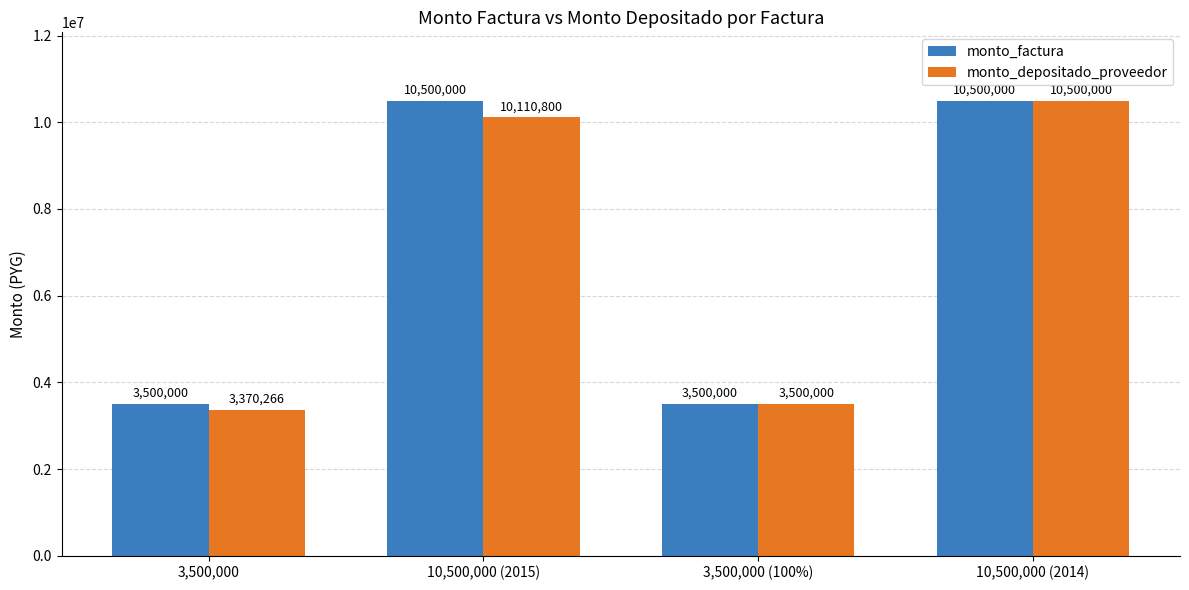

Reading right to left, extract all data points from this chart.

monto_factura: 10,500,000 (2014)=10500000	3,500,000 (100%)=3500000	10,500,000 (2015)=10500000	3,500,000=3500000
monto_depositado_proveedor: 10,500,000 (2014)=10500000	3,500,000 (100%)=3500000	10,500,000 (2015)=10110800	3,500,000=3370266